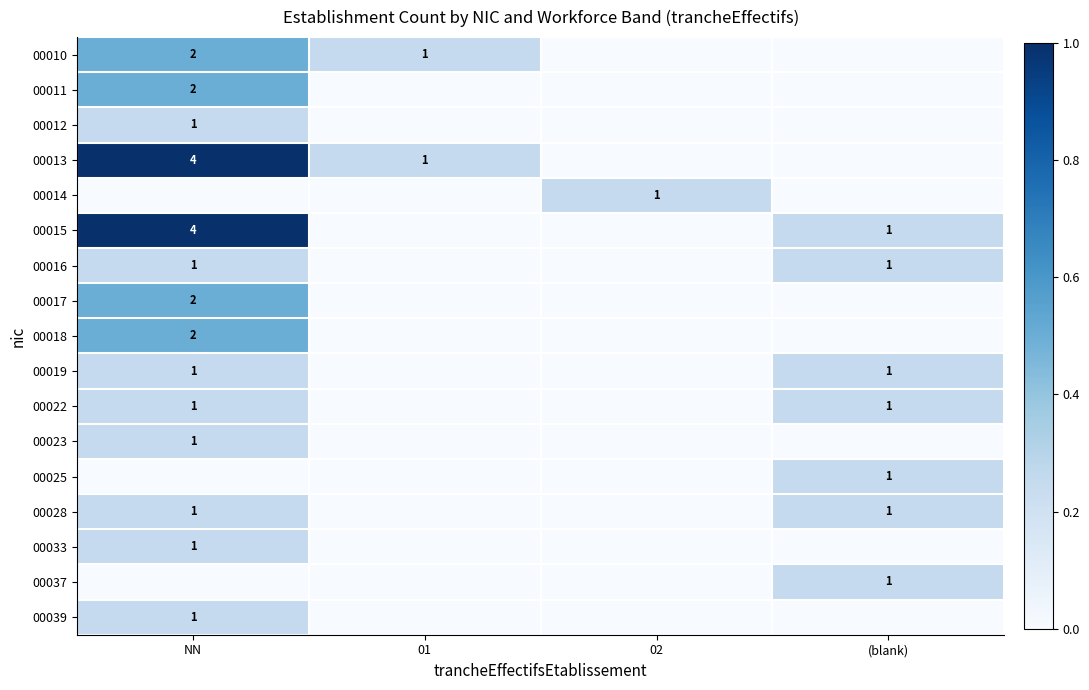

How many positive values does the 00019 series have?

2